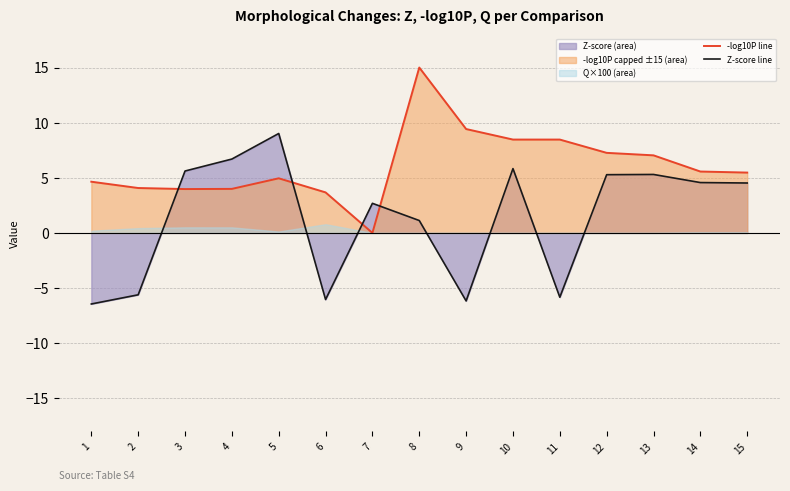

What is the total value across all series at 7?

2.7